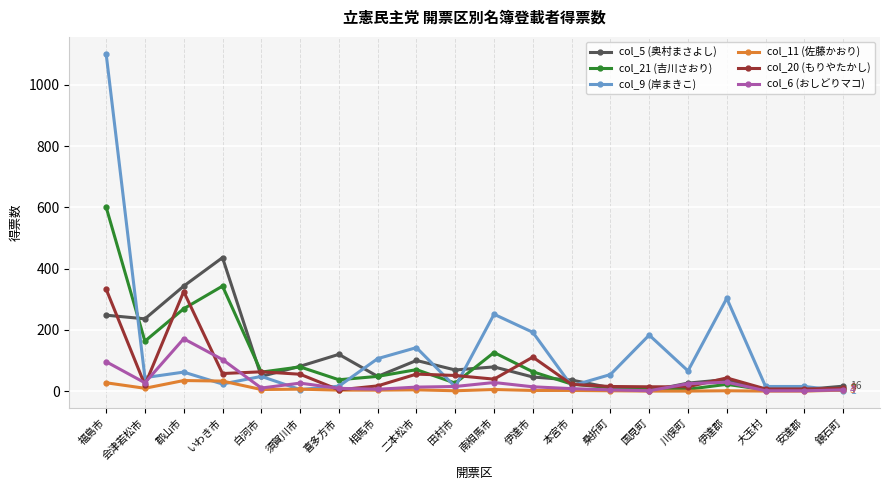

Which category has the highest value in the col_5 (奥村まさよし) series?

いわき市